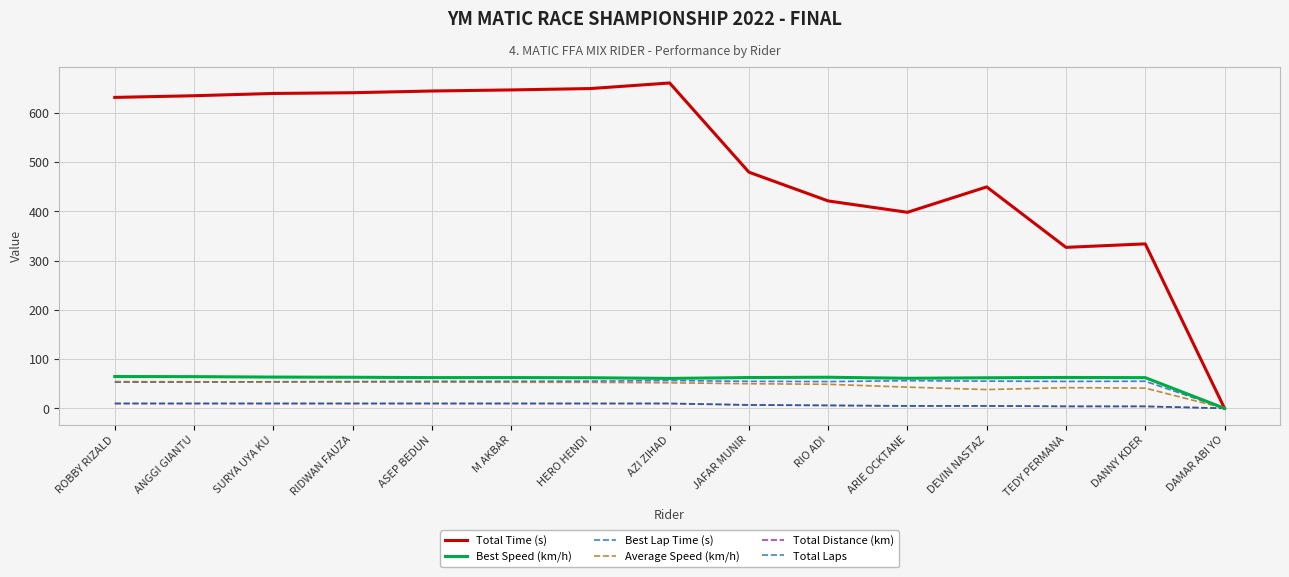

What is the greatest value displayed?

660.5